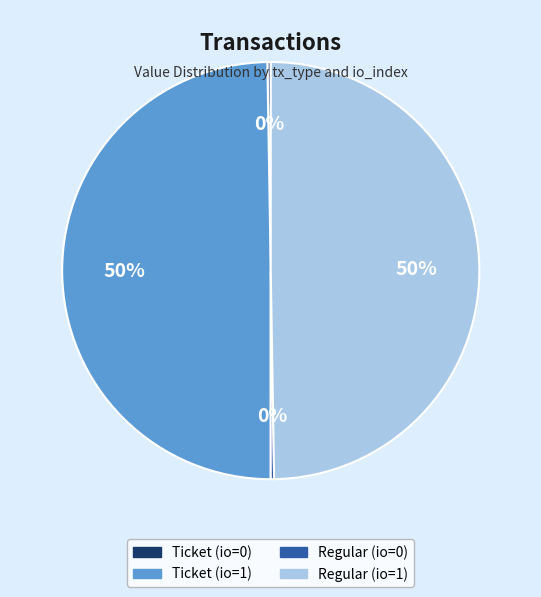

To the nearest percent, what percentage of the pie is Regular (io=1)?

50%